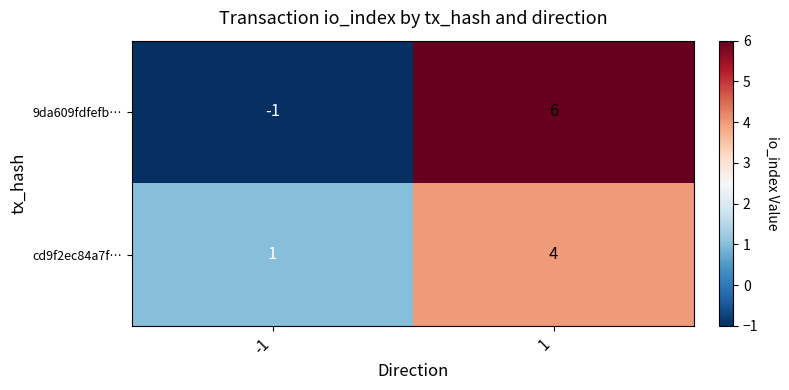

What is the sum of all cd9f2ec84a7f… values?

5